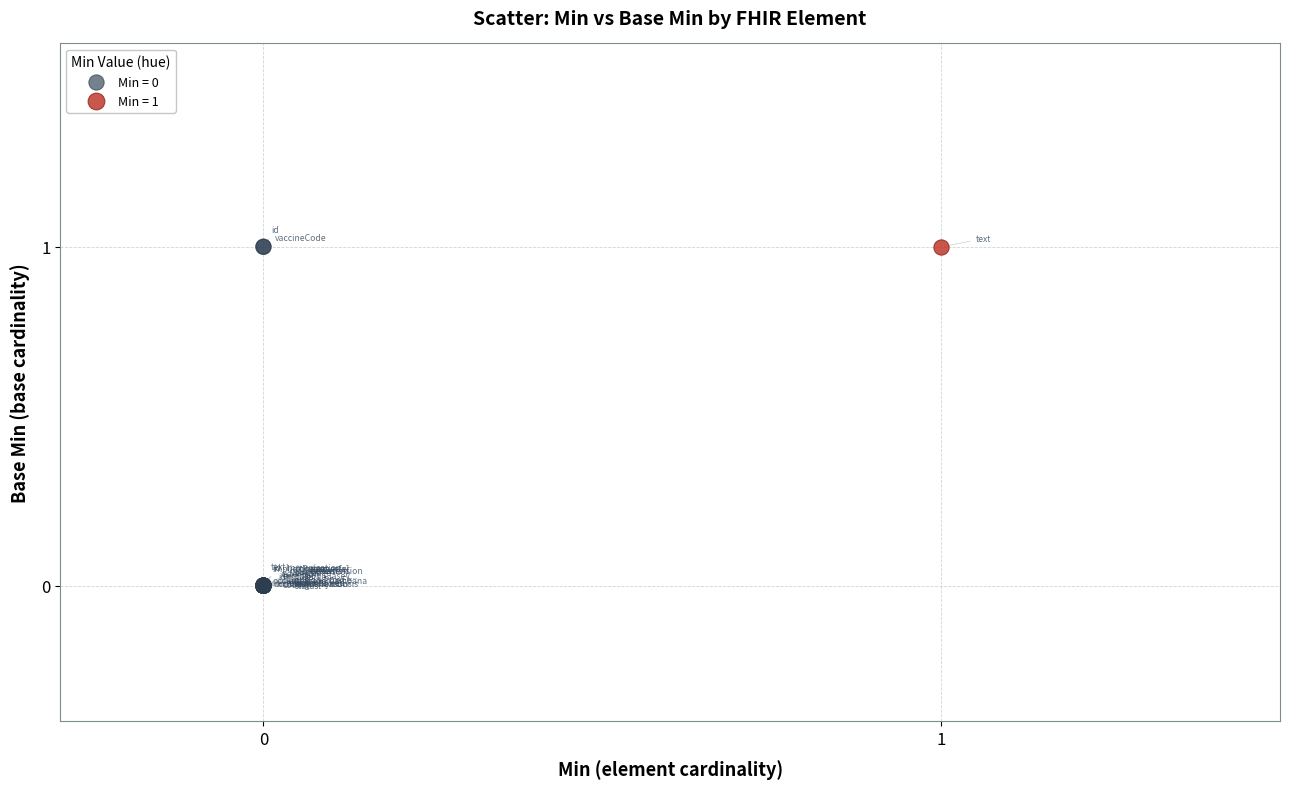

What are all the series names shown in the legend?

Min = 0, Min = 1